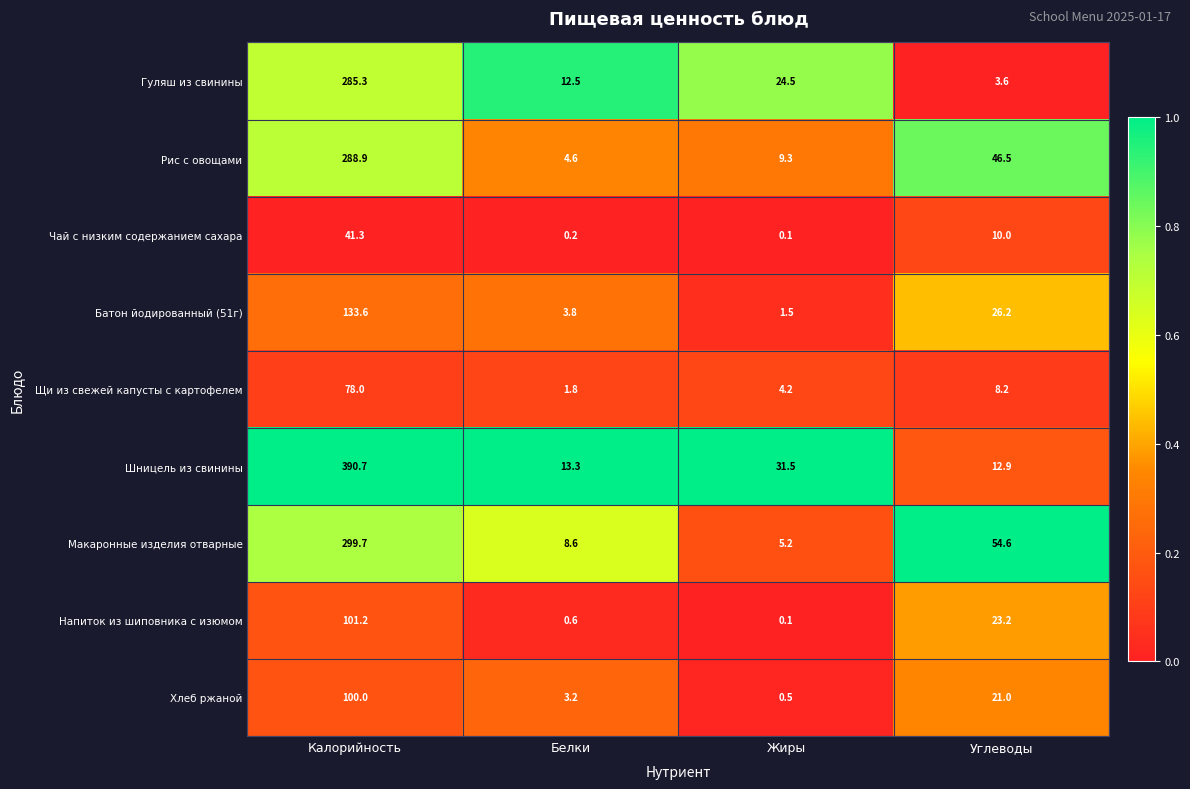

At which category is the sum across all series the highest?

Калорийность